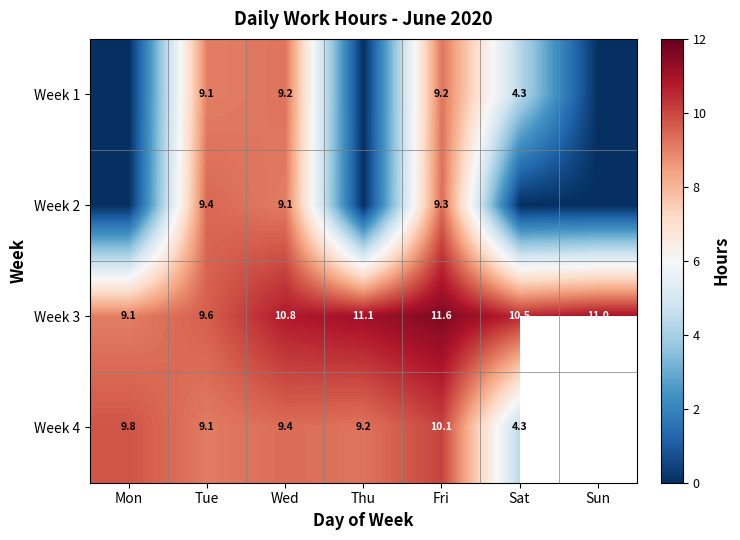

What is the total value across all series at Wed?

38.5